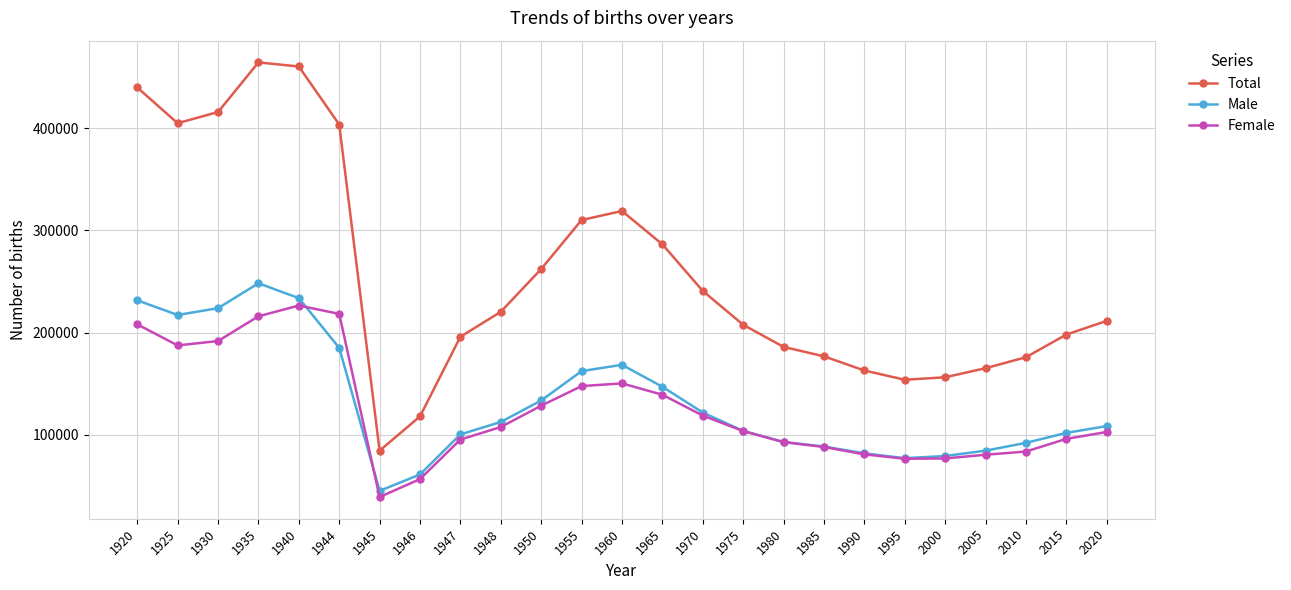

What are all the series names shown in the legend?

Total, Male, Female